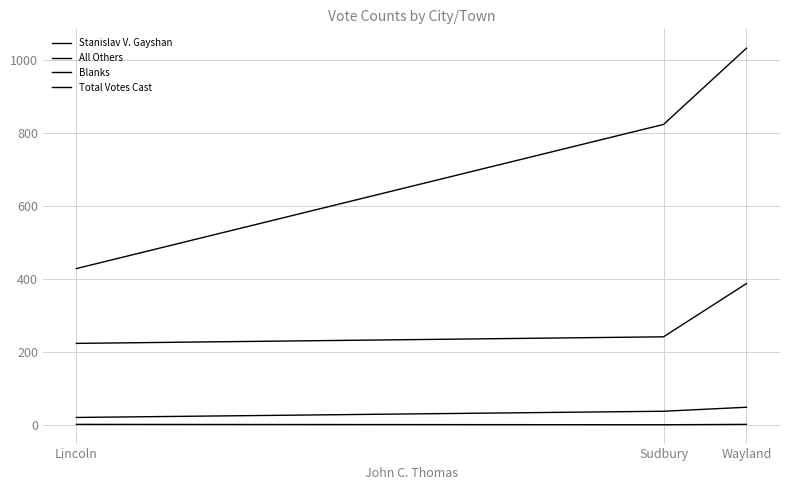

How many lines are shown in the chart?

4